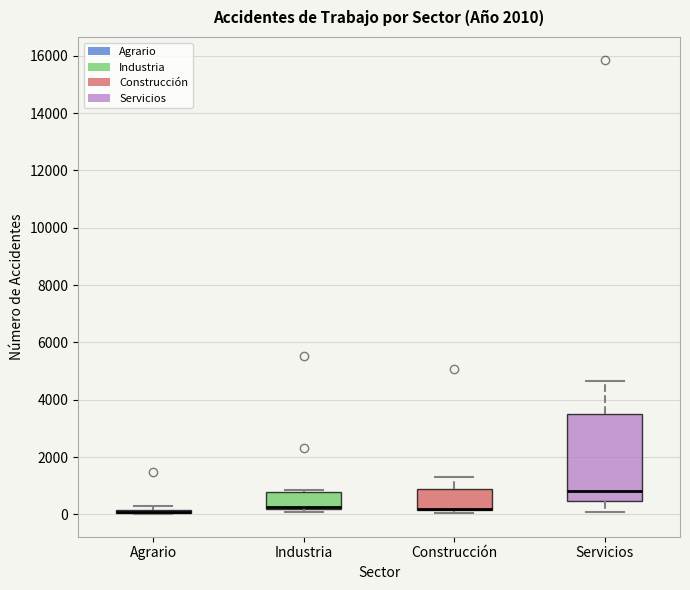

Comparing the boxes themselves (not the whiskers), which one is the tallest?

Servicios